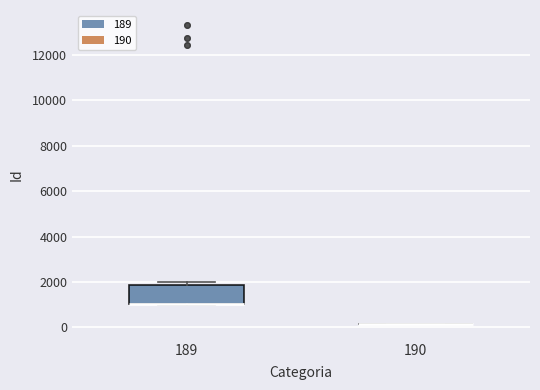

Reading left to right, read every box against the y-axis: the position of its median line, the range the box covers, and the ends of its whiskers. The values are not printed on the chart, so give them approximately, as read against the axis.

189: median 1000 (drawn on the box's lower edge), box 1000 to 1800, whiskers 1000 to 2000
190: box collapsed to a line at 200, whiskers 200 to 200